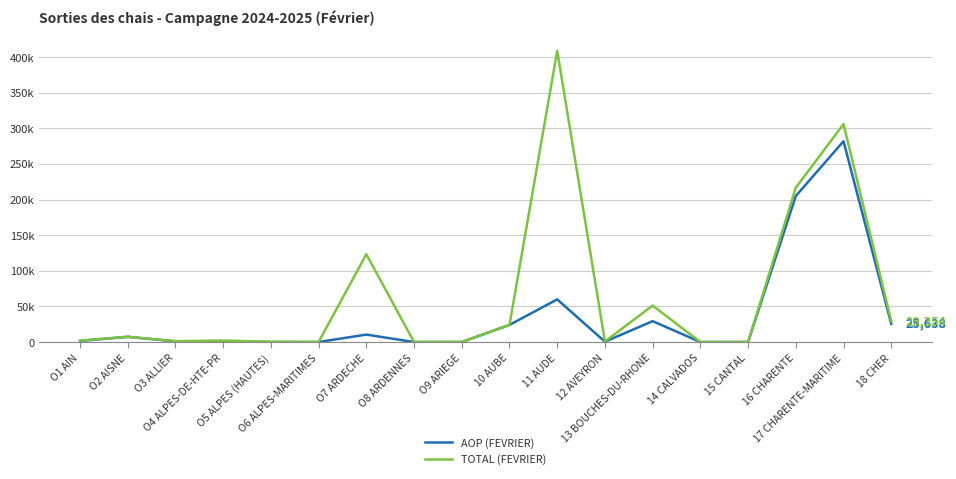

What are all the series names shown in the legend?

AOP (FEVRIER), TOTAL (FEVRIER)